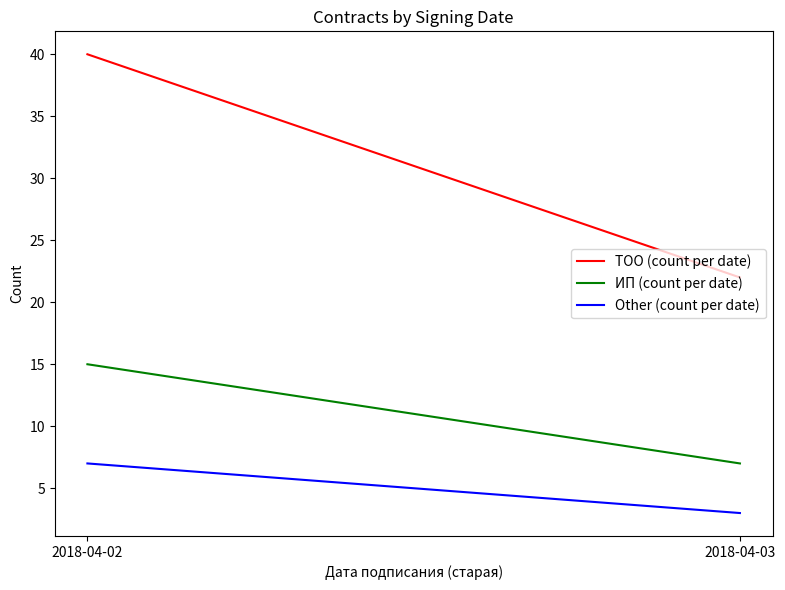

What is the difference between the highest and lowest values at 2018-04-03?

19